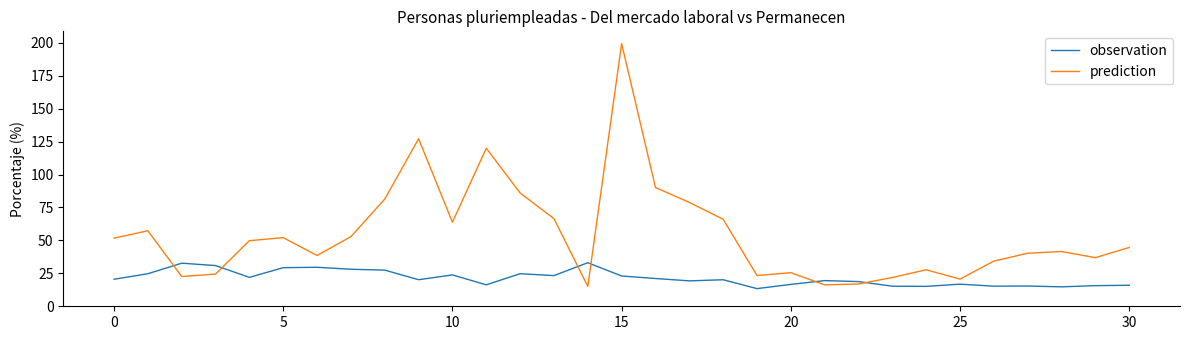

Which series has the largest total across all categories?

prediction